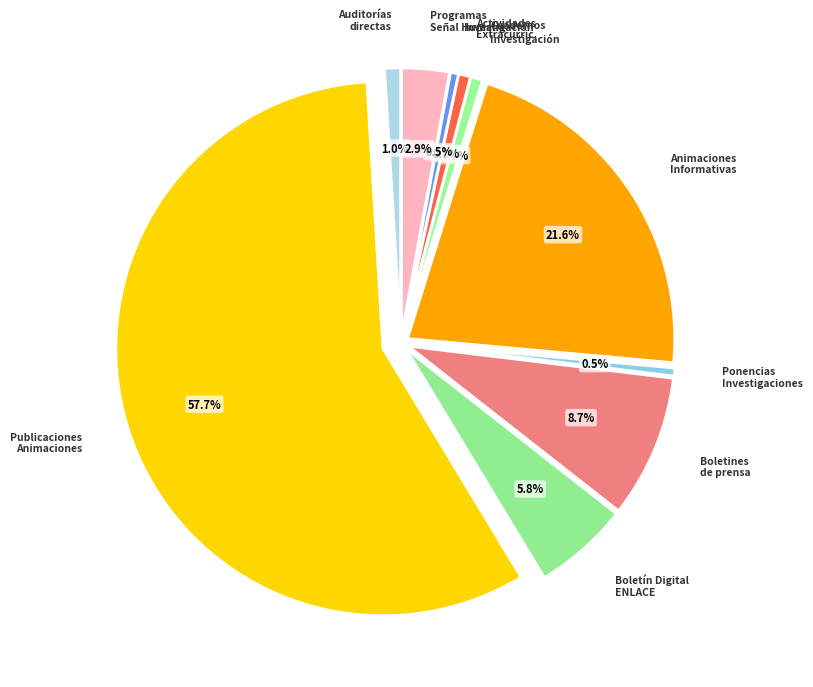

How many slices are in this pie chart?

10